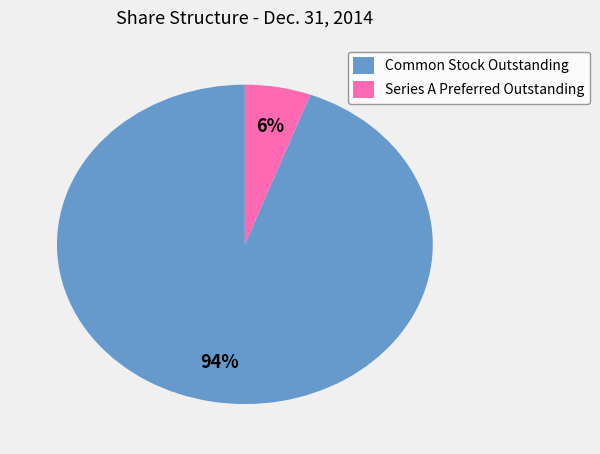

True or false: Series A Preferred Outstanding accounts for 1% of the total.

False